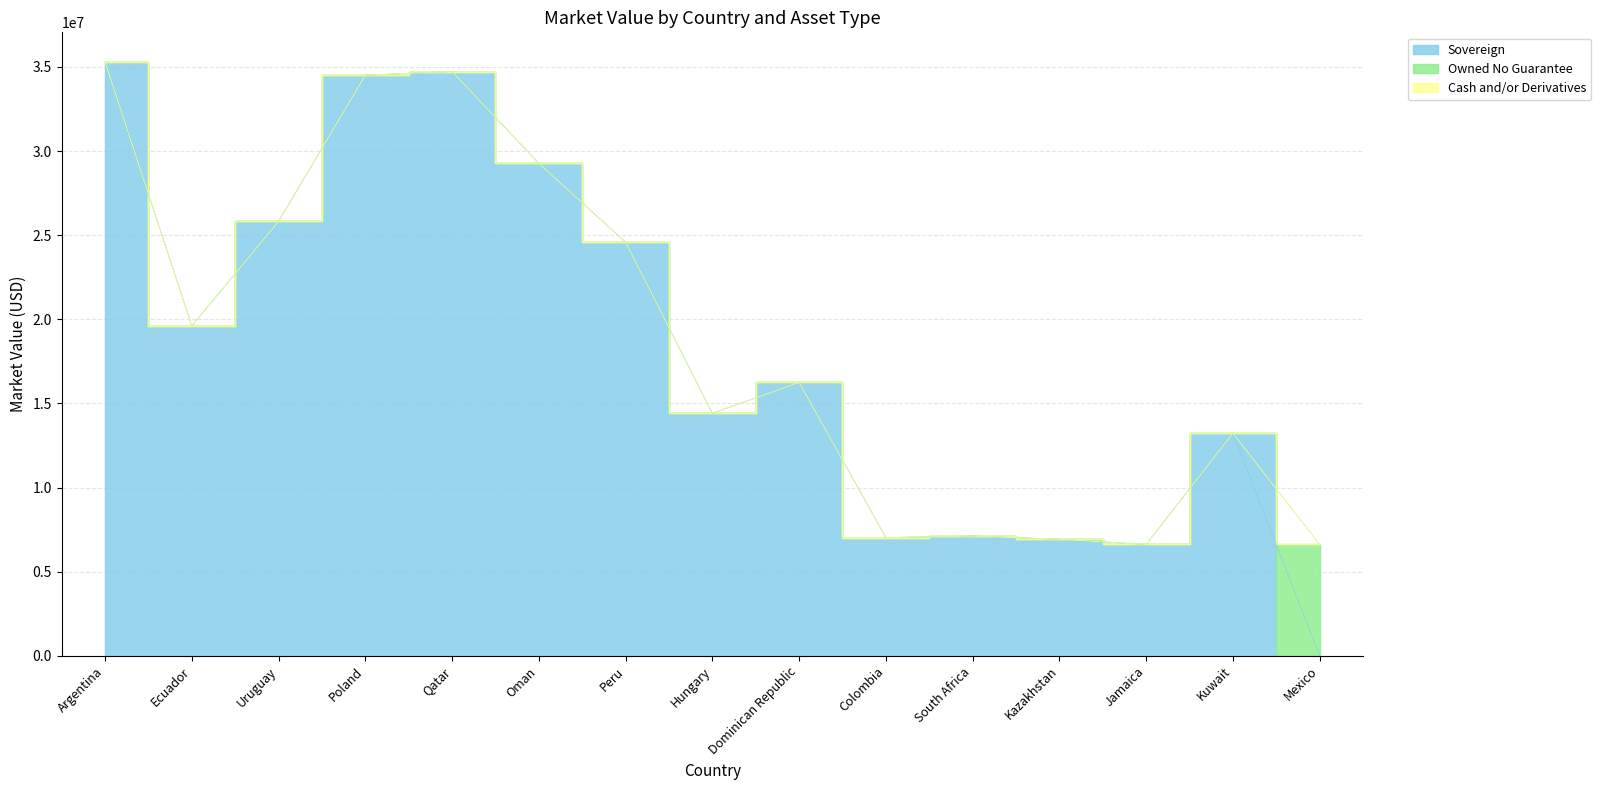

What is the label of the 4th bar from the left?

Poland